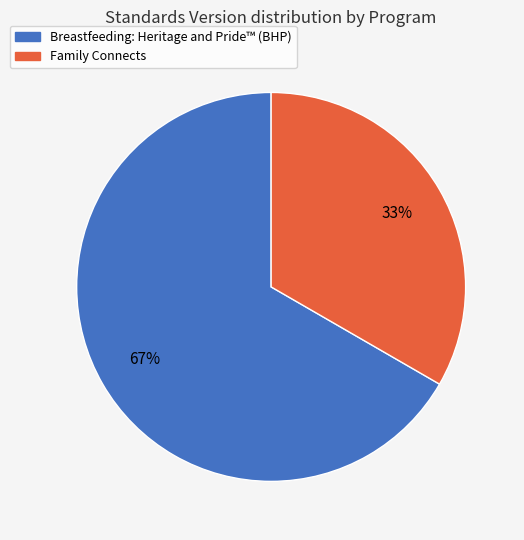

To the nearest percent, what is the combined percentage of Family Connects and Breastfeeding: Heritage and Pride™ (BHP)?

100%